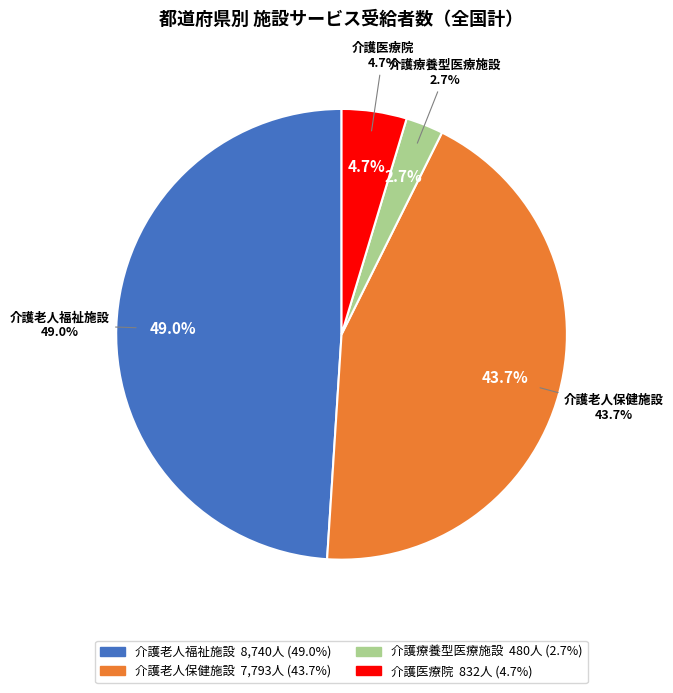

What is the largest slice in the pie chart?

介護老人福祉施設